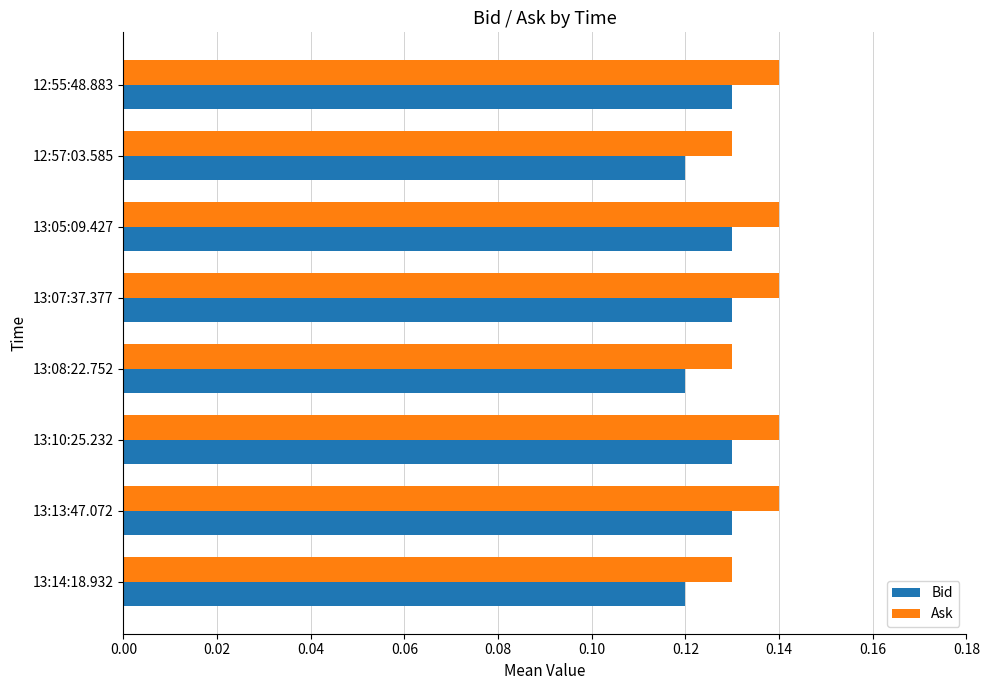

List the series in order of their peak value, highest first.

Ask, Bid